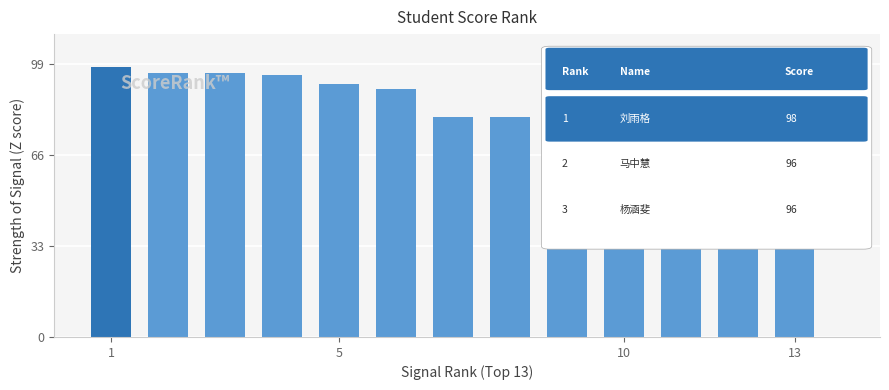

What is the value of the 10th bar from the left?

76